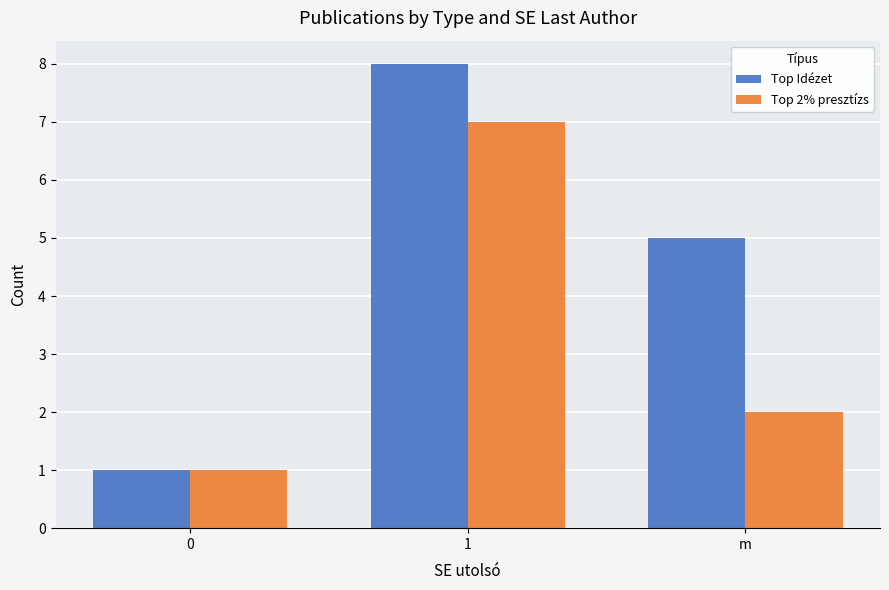

How many categories are shown in the chart?

3